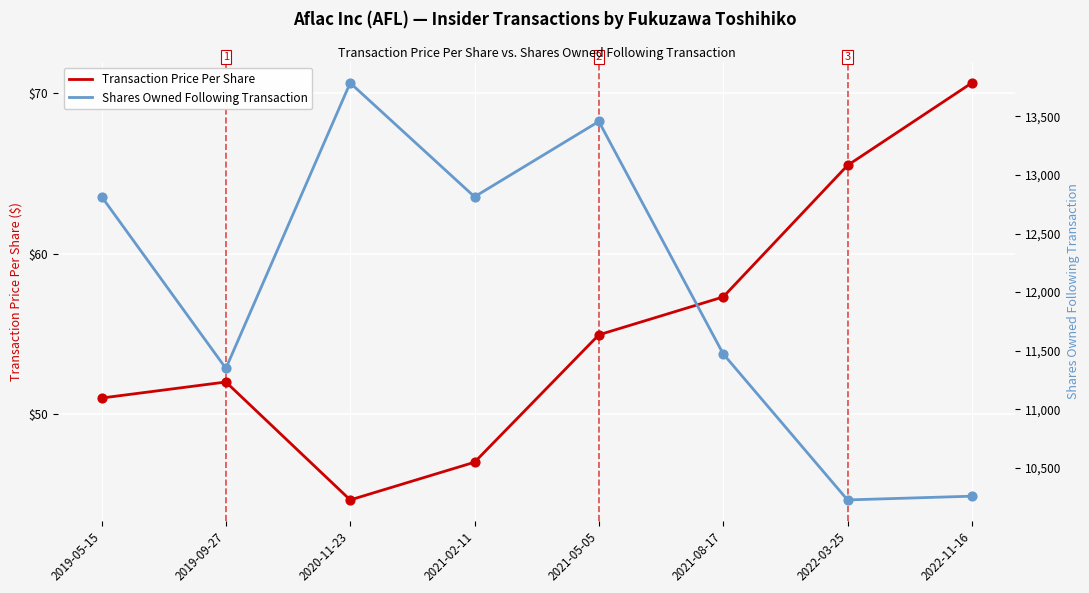

Which series has the largest total across all categories?

Shares Owned Following Transaction